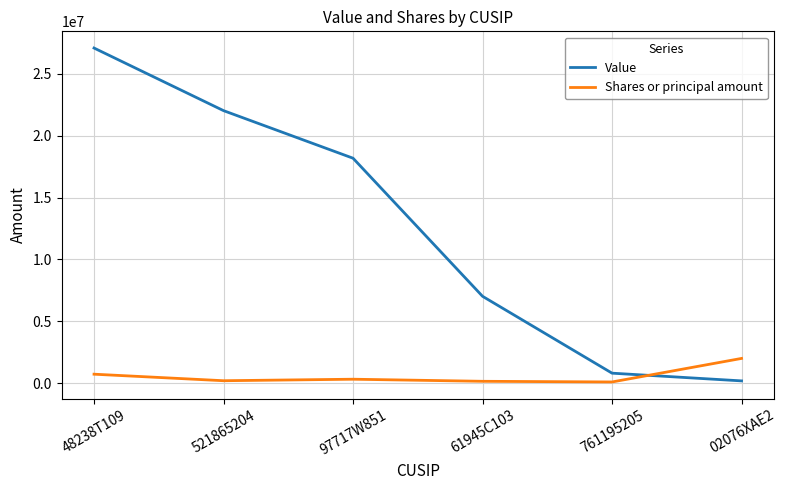

Which series has the widest spread of values?

Value